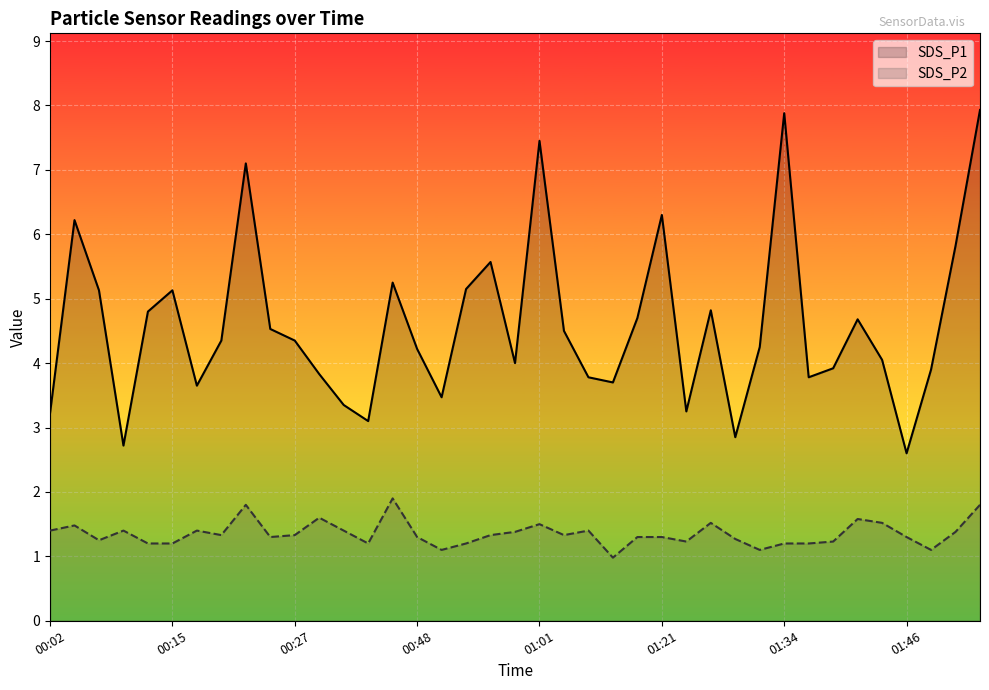

At how many categories does at least one series exceed 1?

39